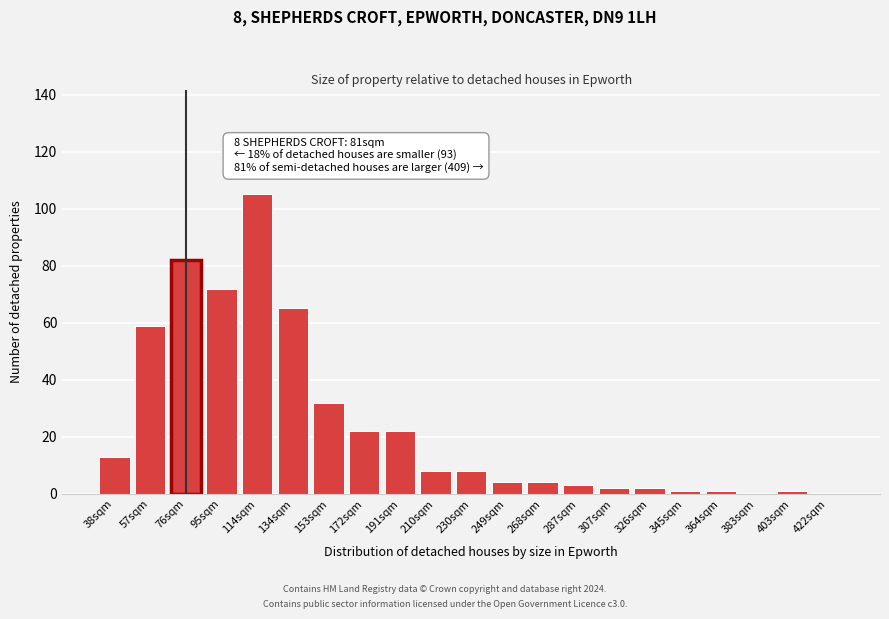

Reading right to left, extract all data points from this chart.

422sqm=0	403sqm=1	383sqm=0	364sqm=1	345sqm=1	326sqm=2	307sqm=2	287sqm=3	268sqm=4	249sqm=4	230sqm=8	210sqm=8	191sqm=22	172sqm=22	153sqm=32	134sqm=65	114sqm=105	95sqm=72	76sqm=82	57sqm=59	38sqm=13